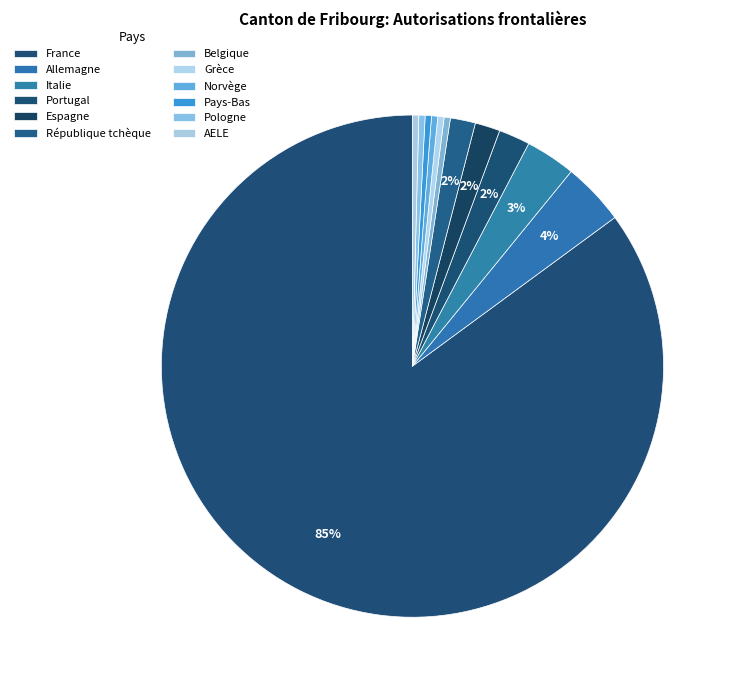

Count the number of slices in the pie.

12